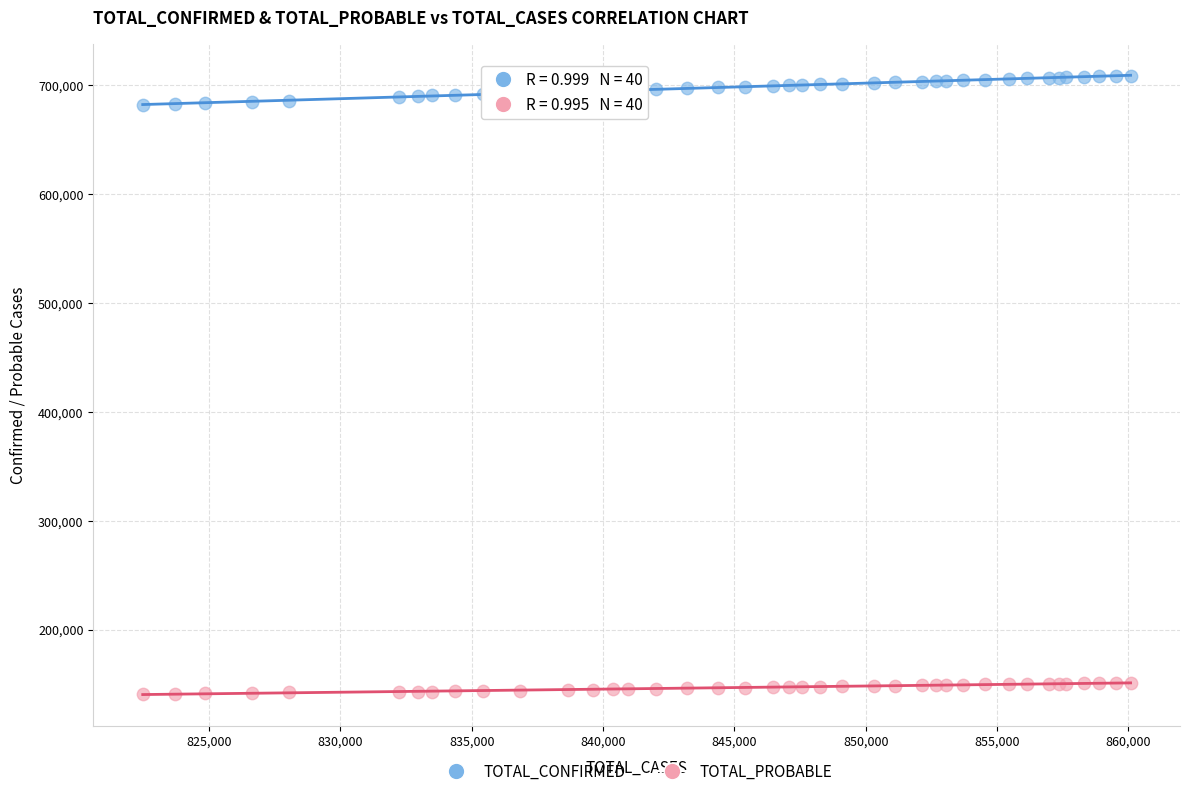

Which series contains the highest Y value?

TOTAL_CONFIRMED